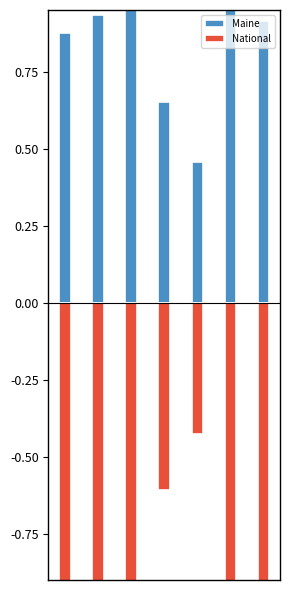

What is the sum of the Maine values at 0 and 1?

1.8